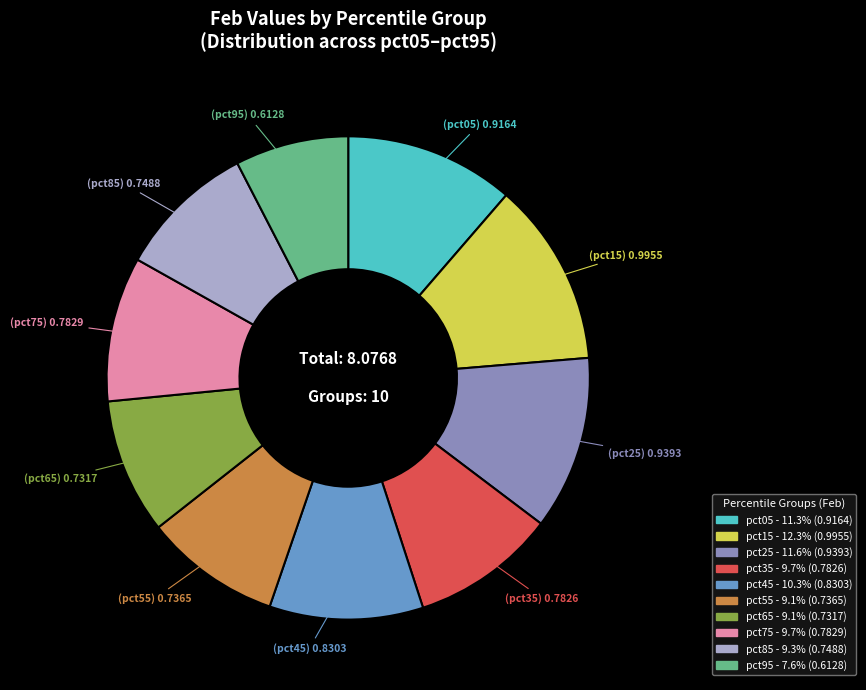

Between pct95 and pct55, which is larger?

pct55